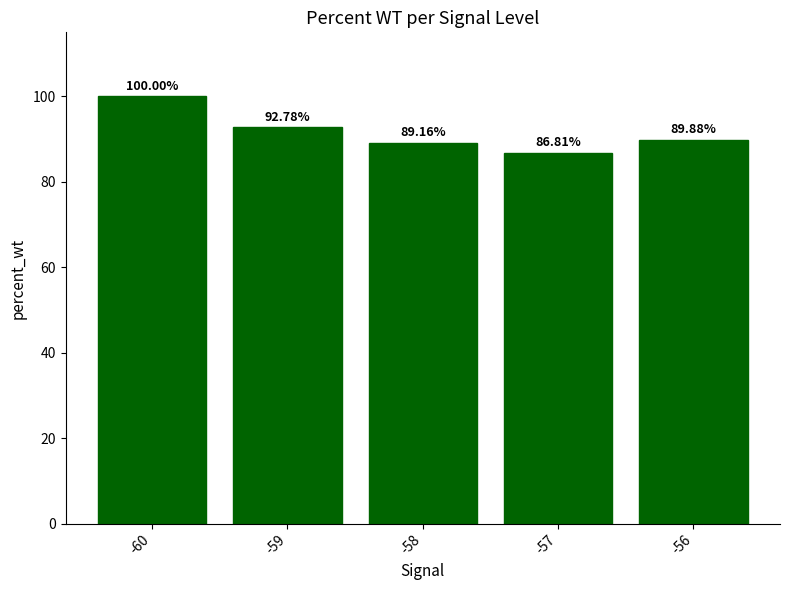

What is the minimum value shown in the chart?

86.8